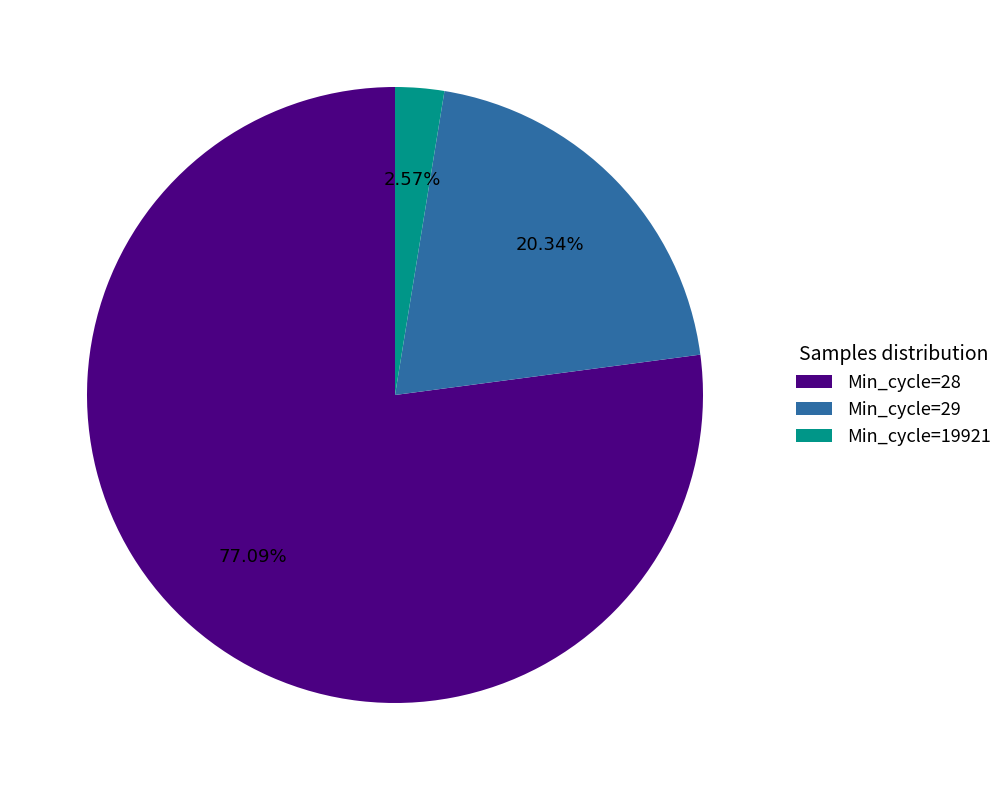

How many segments does this pie chart have?

3